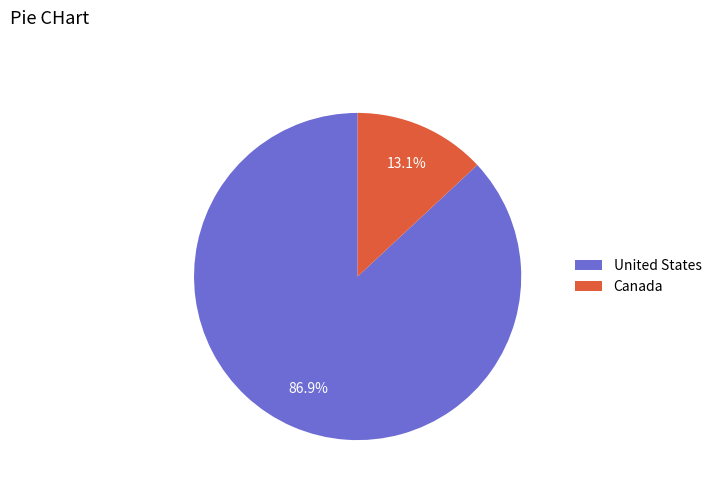

Which has a higher value, Canada or United States?

United States